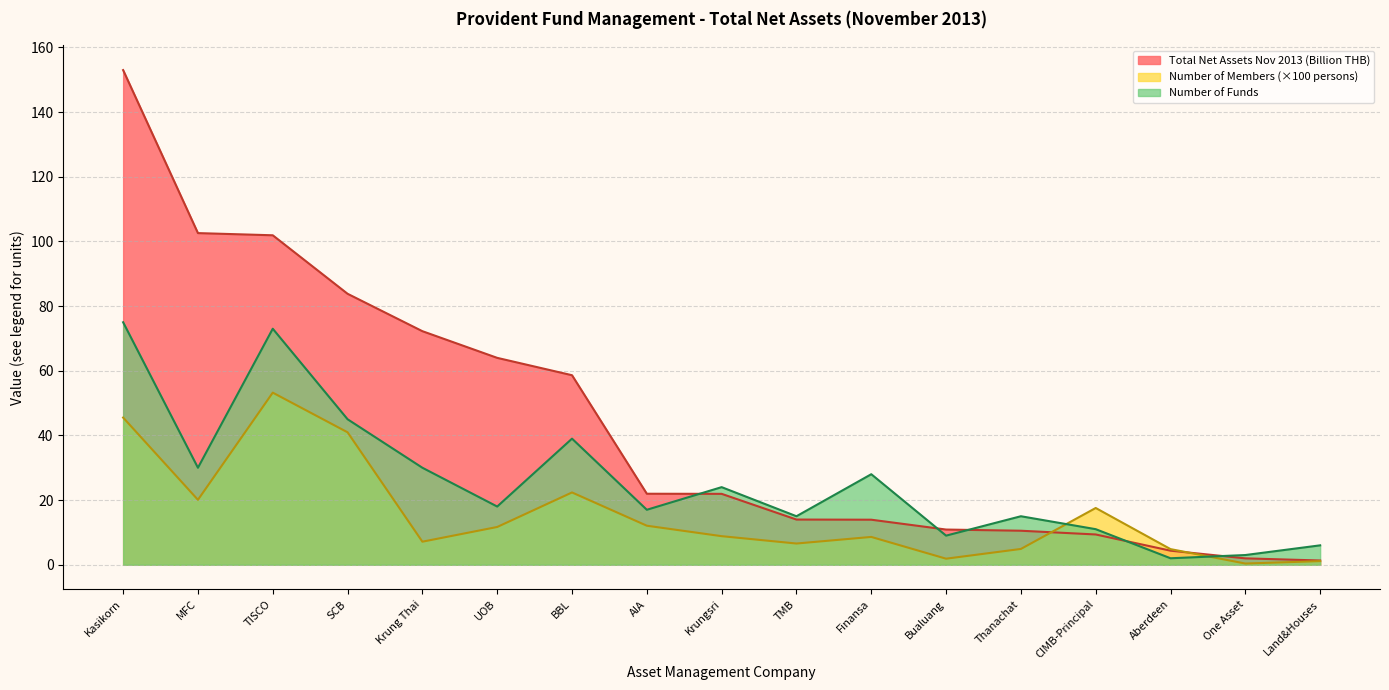

Which category has the highest value in the Total Net Assets Nov 2013 (M THB) series?

Kasikorn